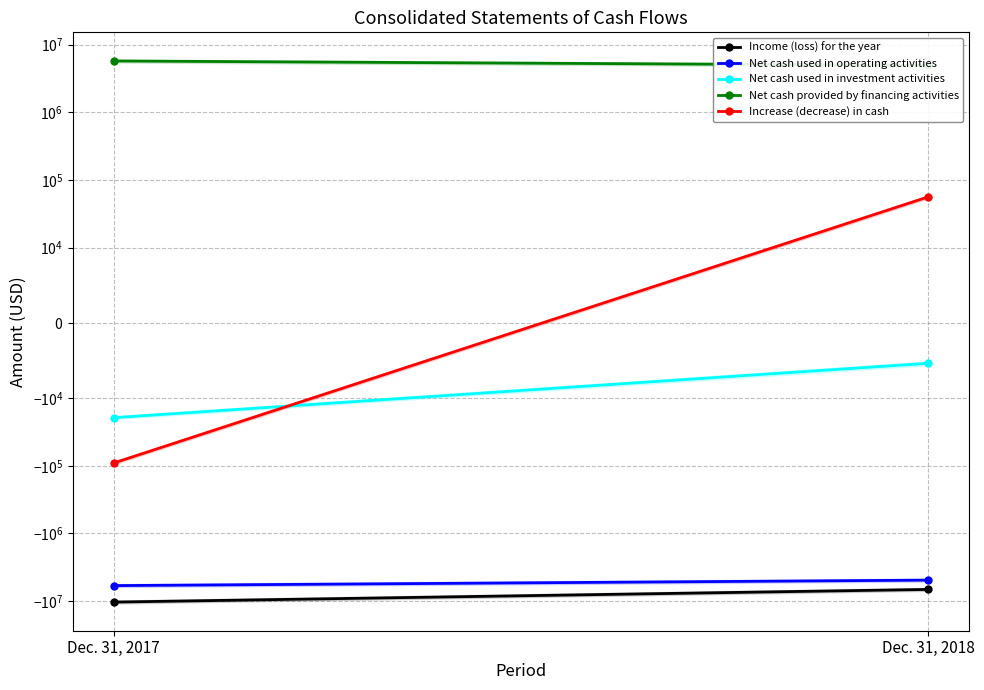

Read the Income (loss) for the year value at Dec. 31, 2018, to the nearest 50.

-6715400